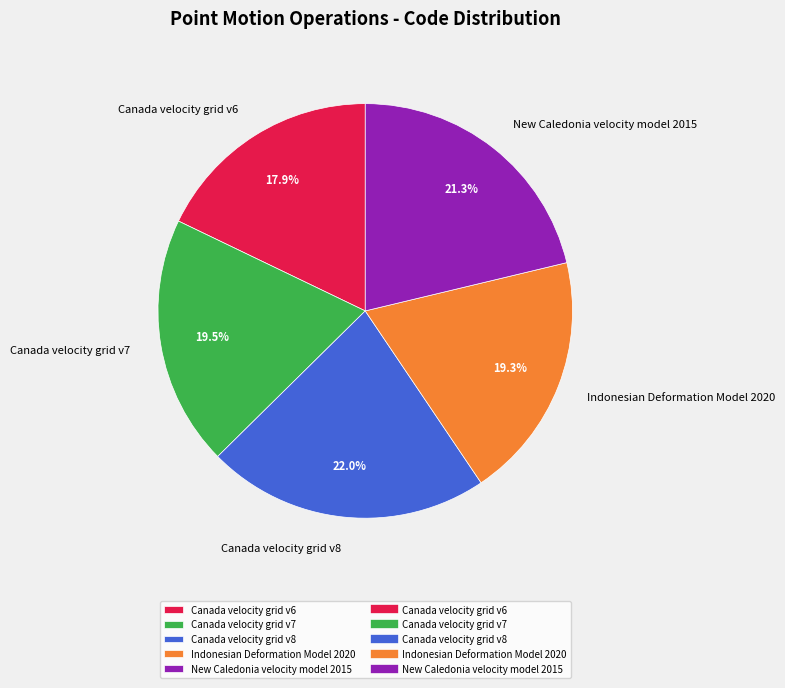

How much of the chart is everything except Canada velocity grid v8?

78.0%